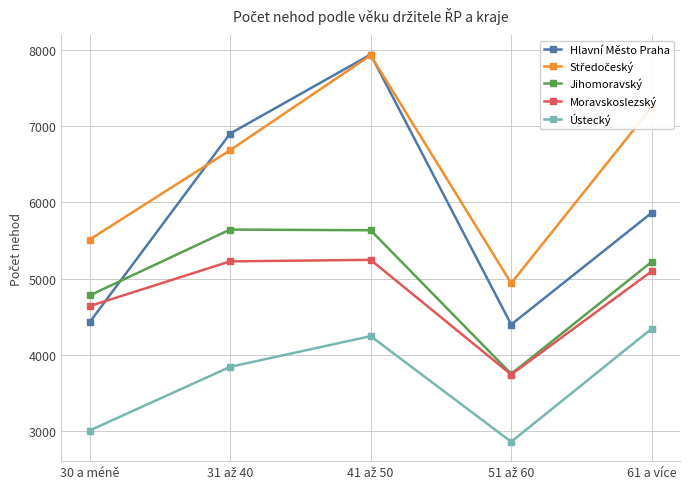

Where is Jihomoravský nearest to the value 4699?

30 a méně